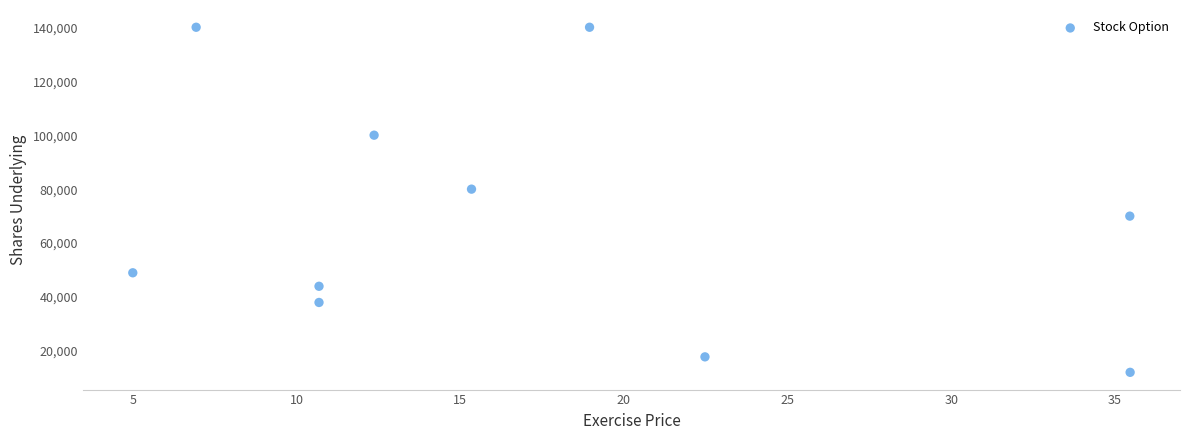

What is the average Y value?

69095